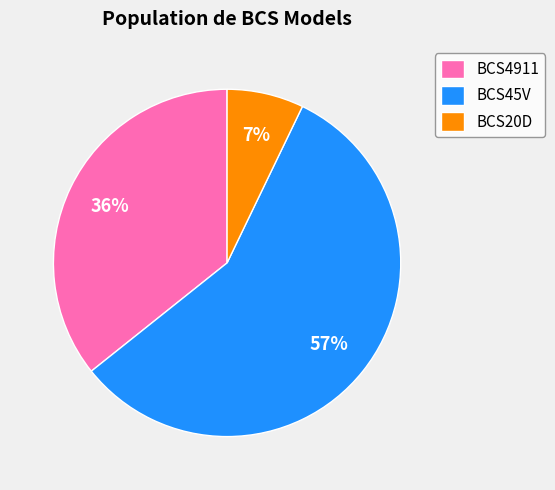

Which has a higher value, BCS4911 or BCS20D?

BCS4911